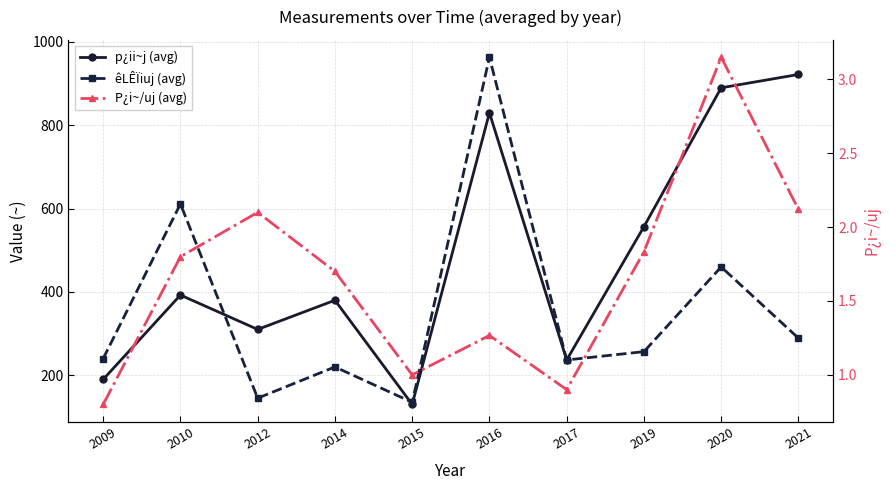

Which series has the widest spread of values?

êLÊÏiuj (avg)